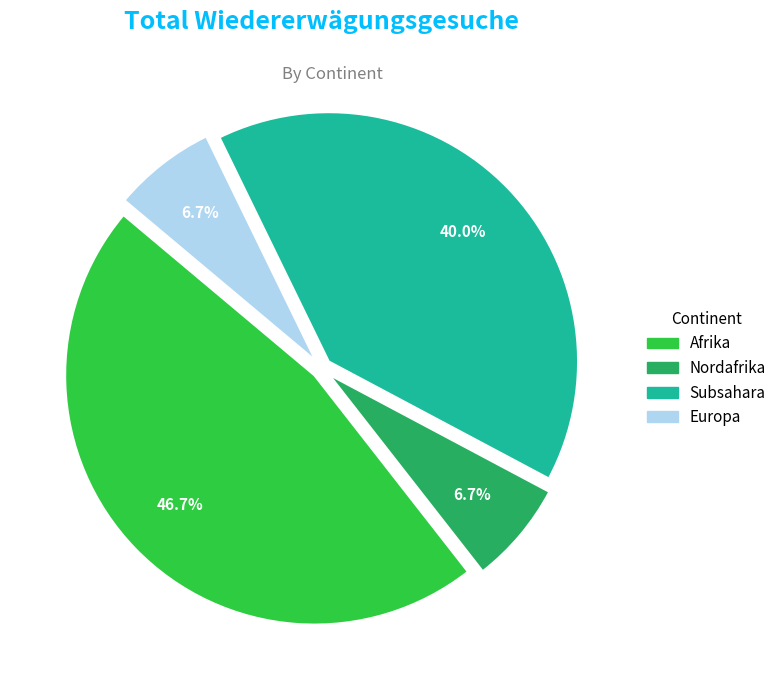

Is there any slice that represents more than half of the pie?

No